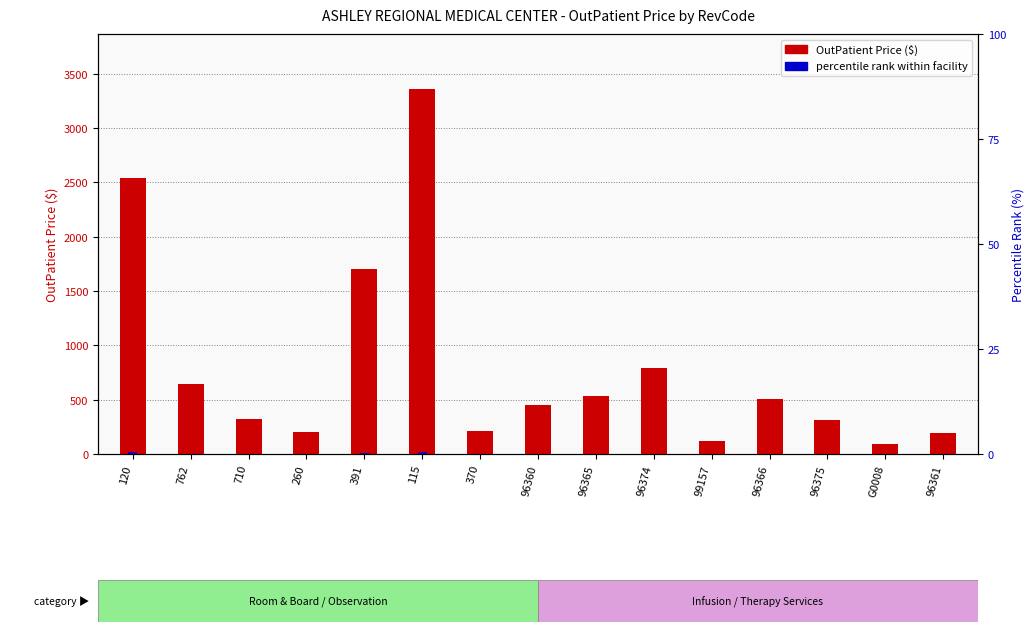

What is the label of the 4th bar from the left?

260